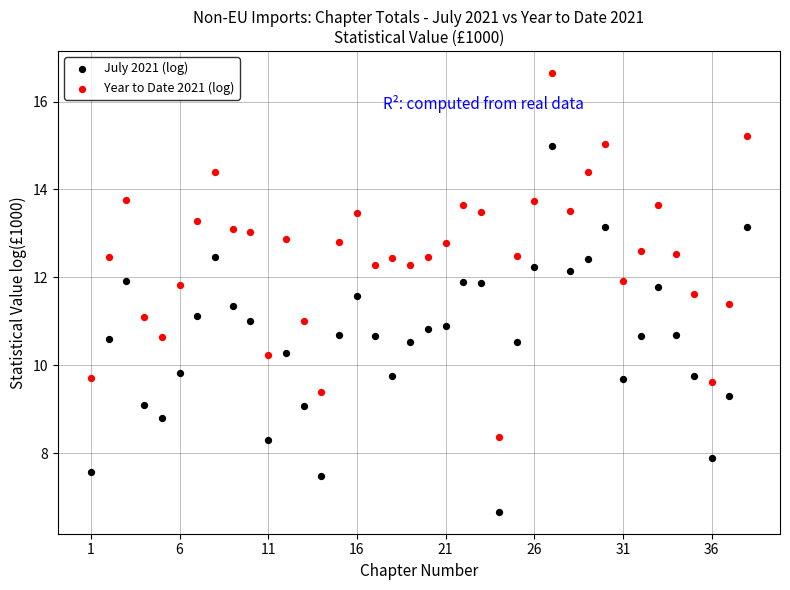

Across all data points, what is the range of Y values (max minus min)?

10.0